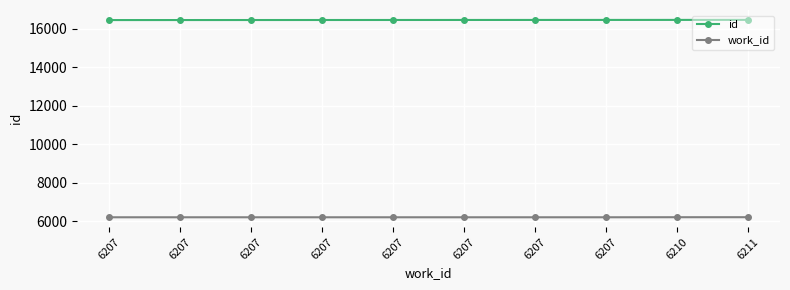

Which series has the largest range (max minus min)?

id